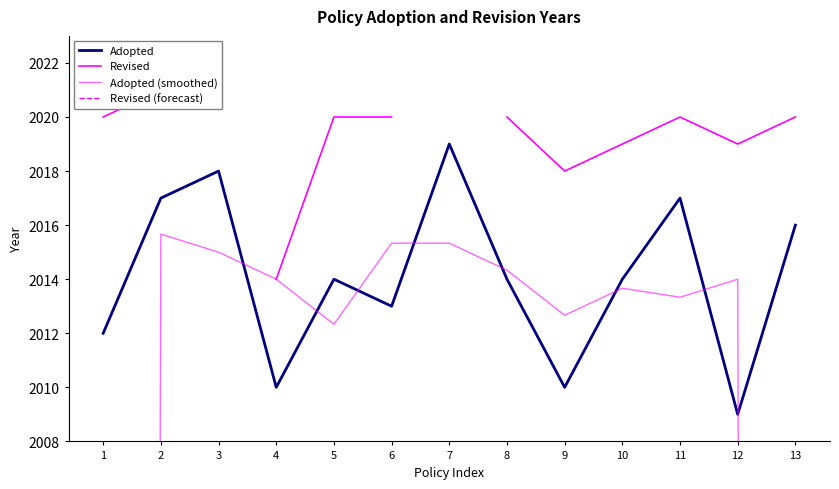

The value of Adopted at 13 is 2016. True or false?

True